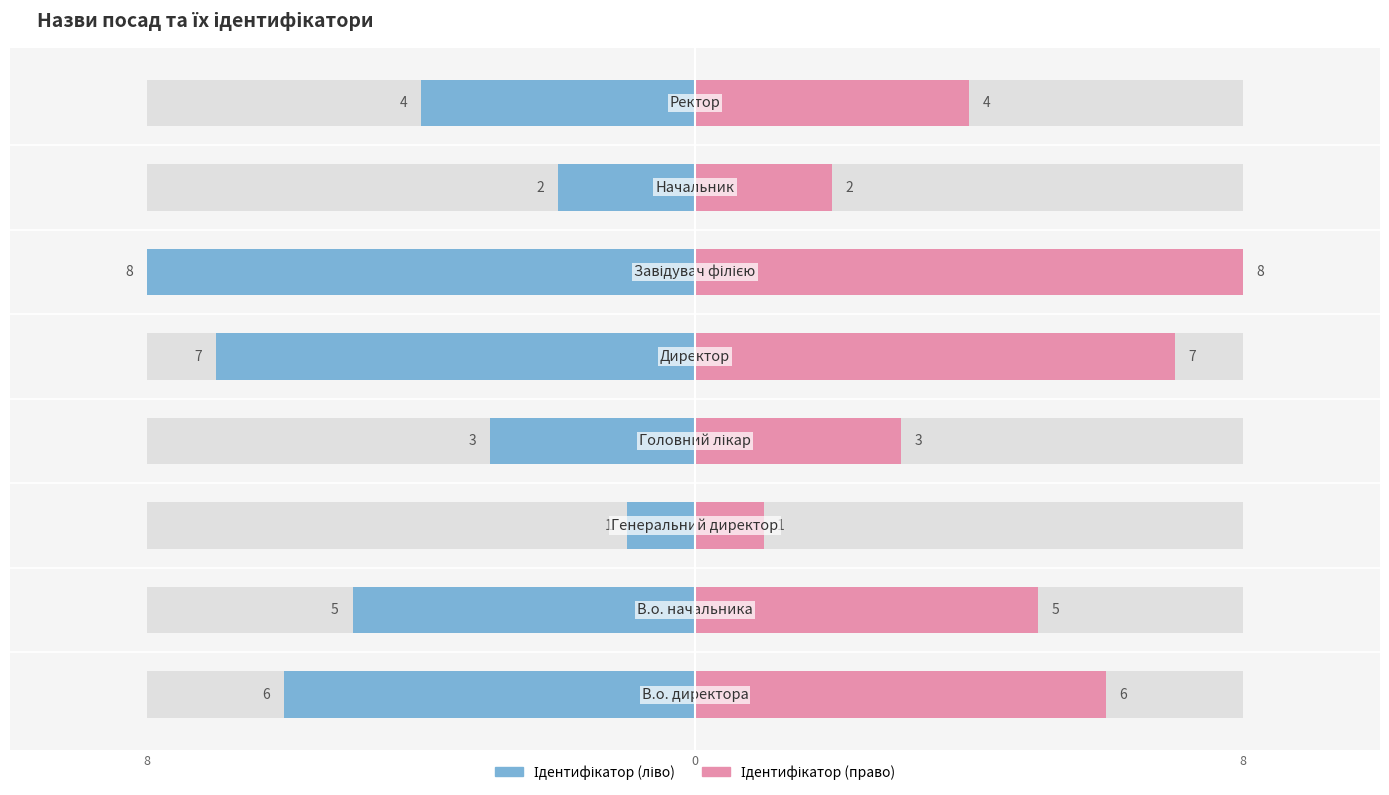

What is the difference between the maximum and minimum values in the Ідентифікатор (право) series?

7